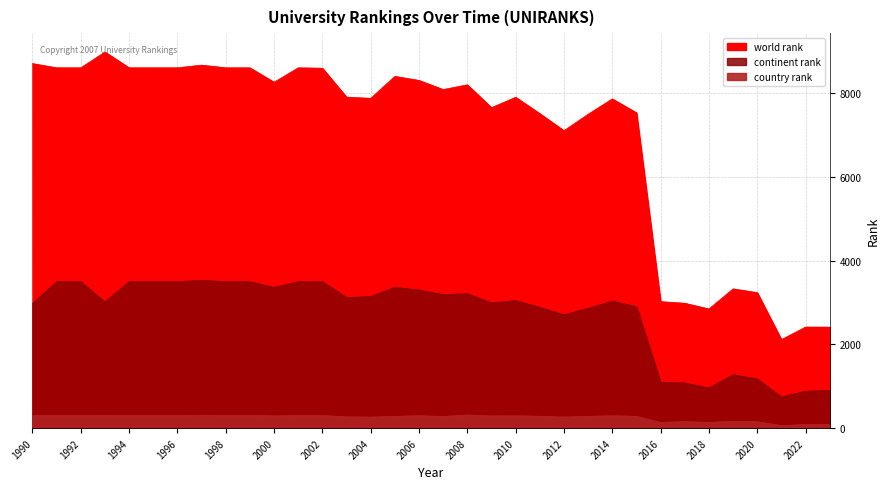

What is the value of the continent rank point at the 2nd from the left?

3497